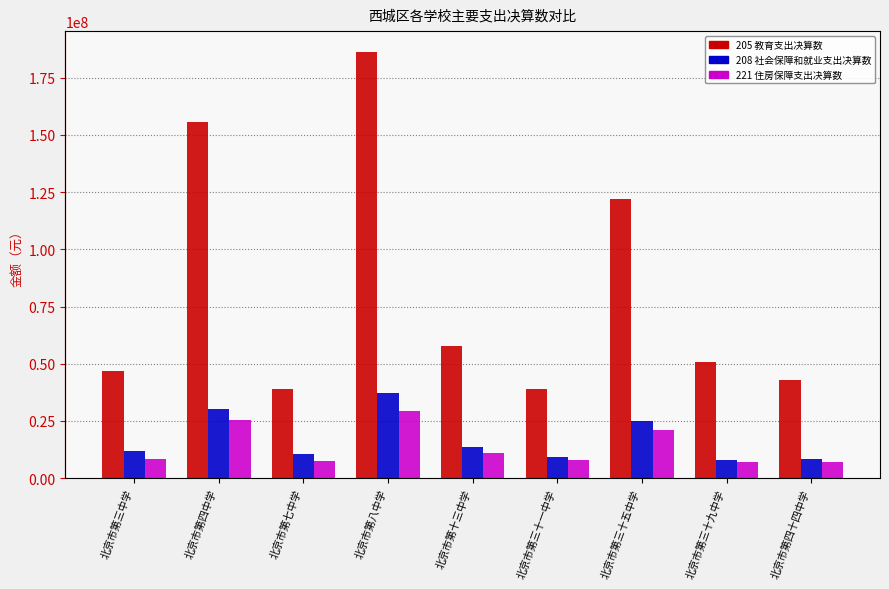

What is the spread (max minus min) of values at 北京市第四十四中学?

36068294.3